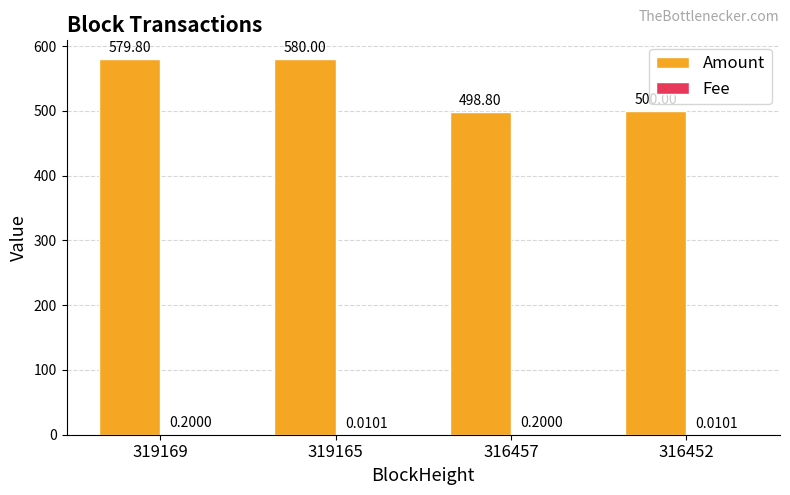

What is the highest value of the Amount series?

580.0